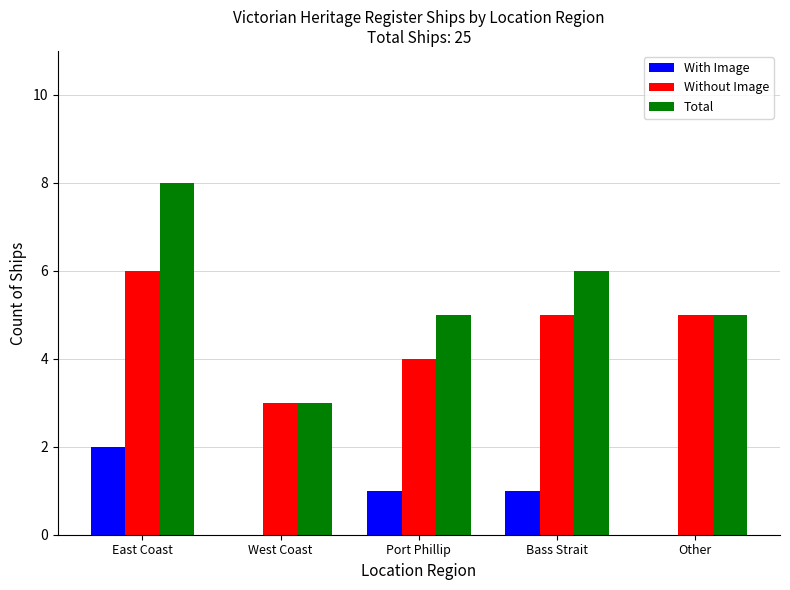

Are the bars grouped side by side (vs. stacked)?

Yes